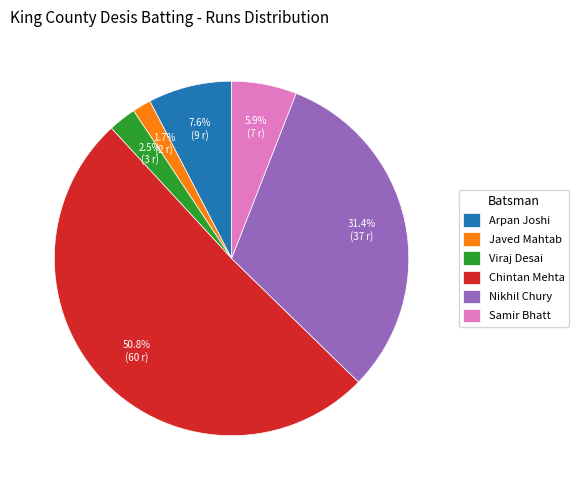

Does any single category account for the majority?

Yes